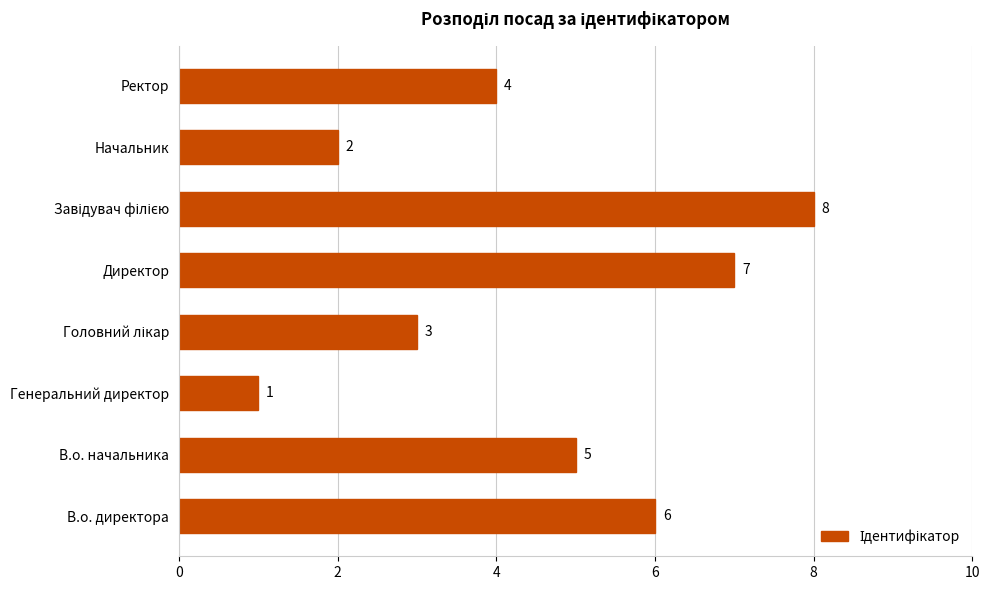

Is it true that the value at Ректор is 2?

False